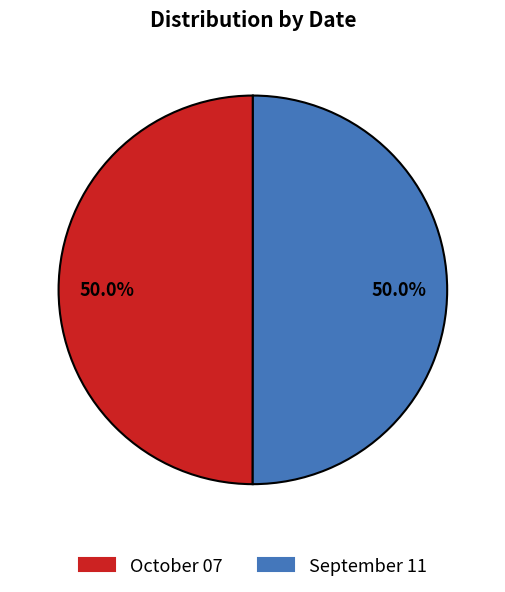

How many segments does this pie chart have?

2